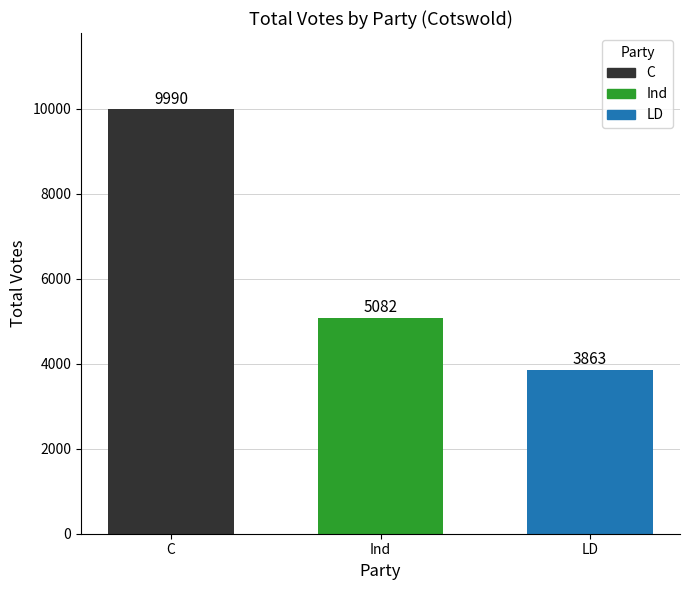

What is the difference between the values at LD and Ind?

1219